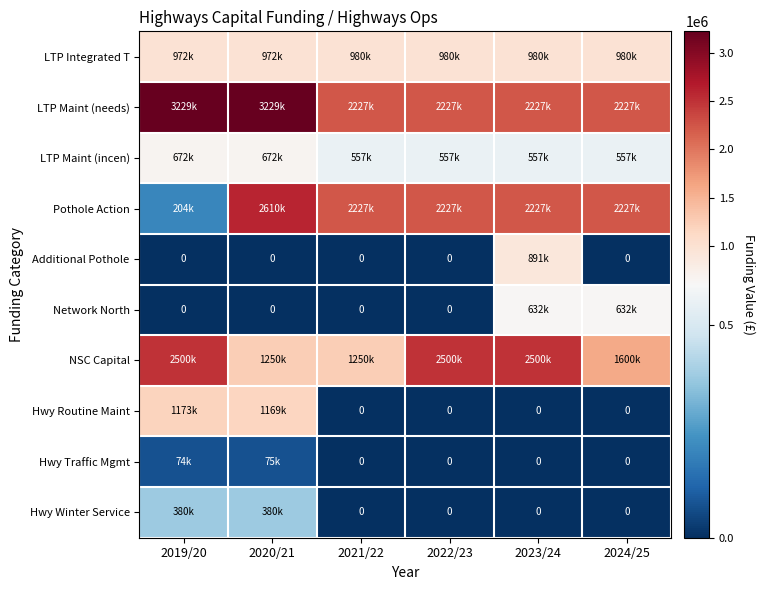

At which label is Additional Pothole closest to 445500?

2019/20